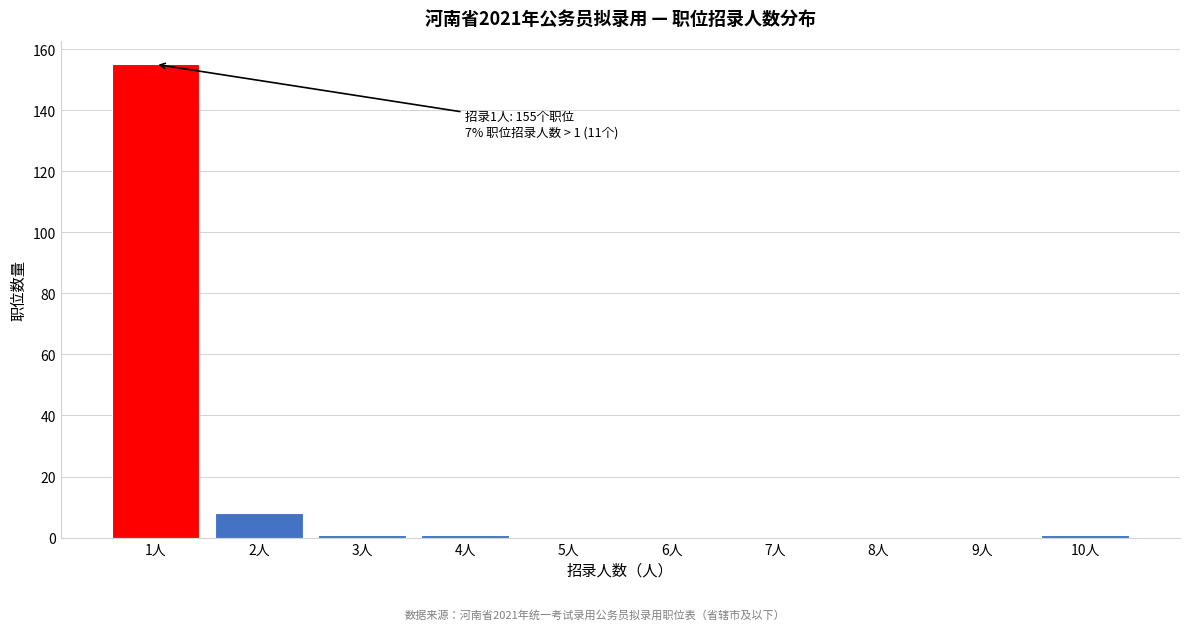

Reading left to right, what are all the values shown in this chart?

1人=155	2人=8	3人=1	4人=1	5人=0	6人=0	7人=0	8人=0	9人=0	10人=1